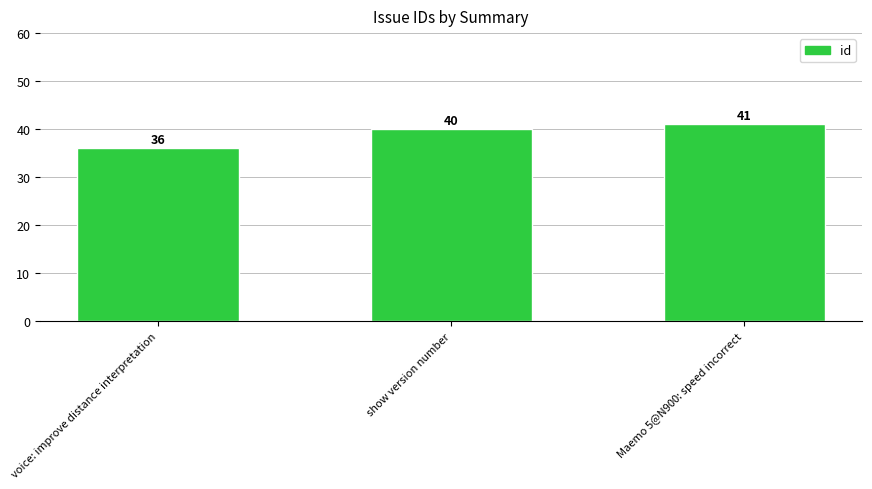

The value at Maemo 5@N900: speed incorrect is 22. True or false?

False